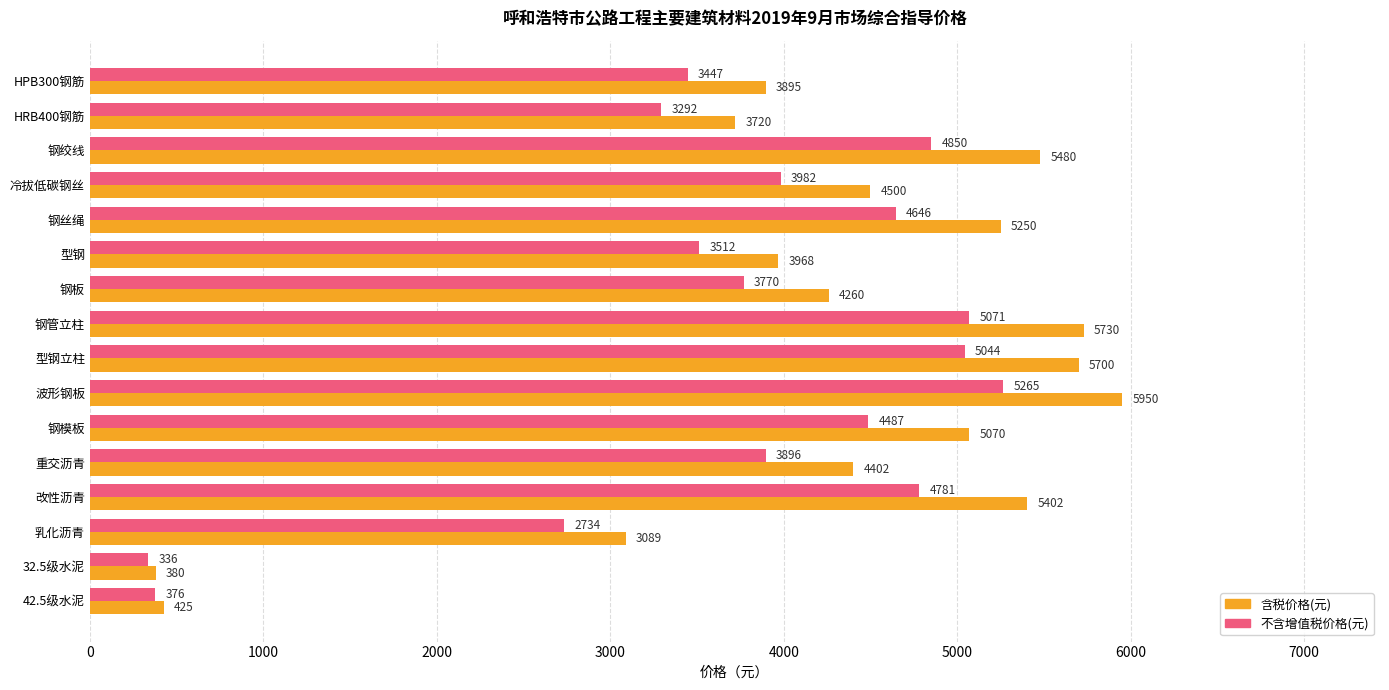

The 不含增值税价格(元) series shows 4781 at 改性沥青. True or false?

True